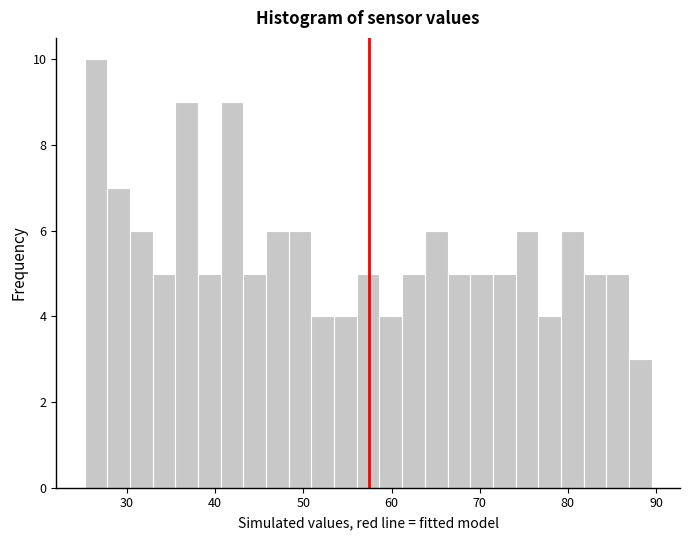

Around what value on the x-axis is the tallest bar? Give the approximate position of its centre, as read against the axis.

26